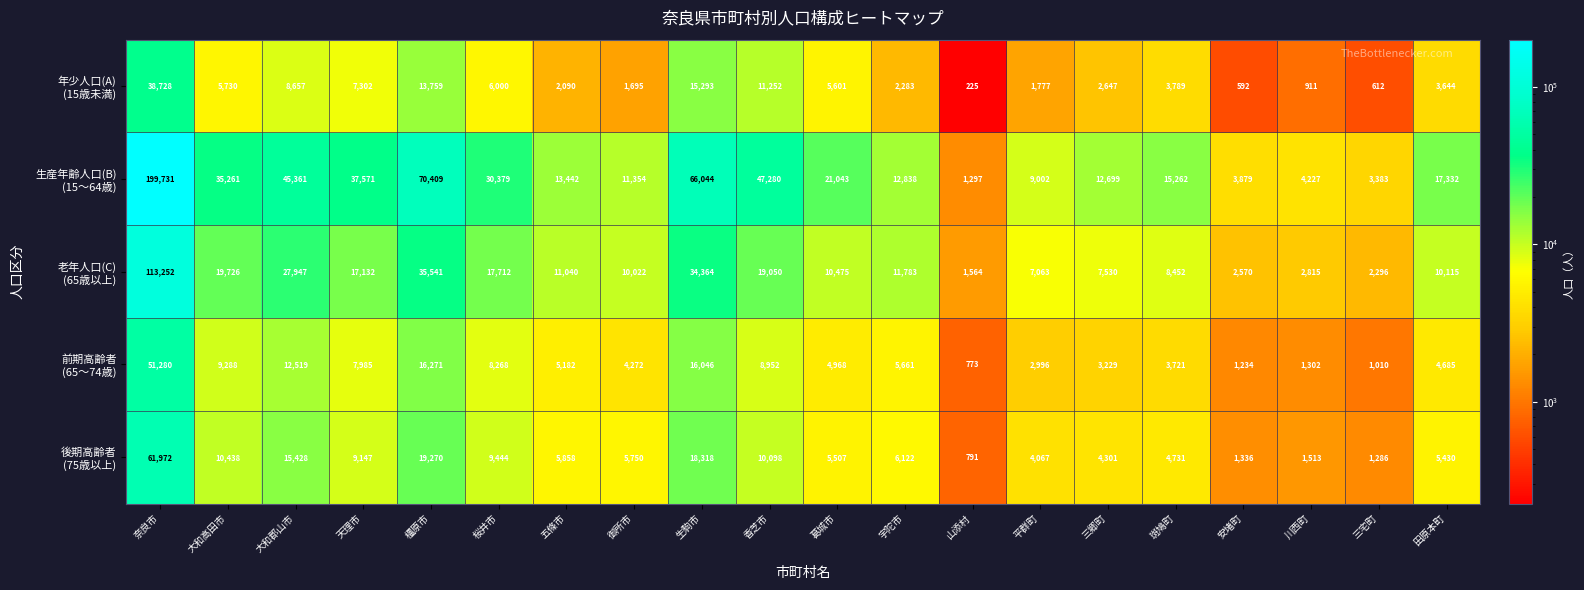

What is the total value across all series at 生駒市?

150065